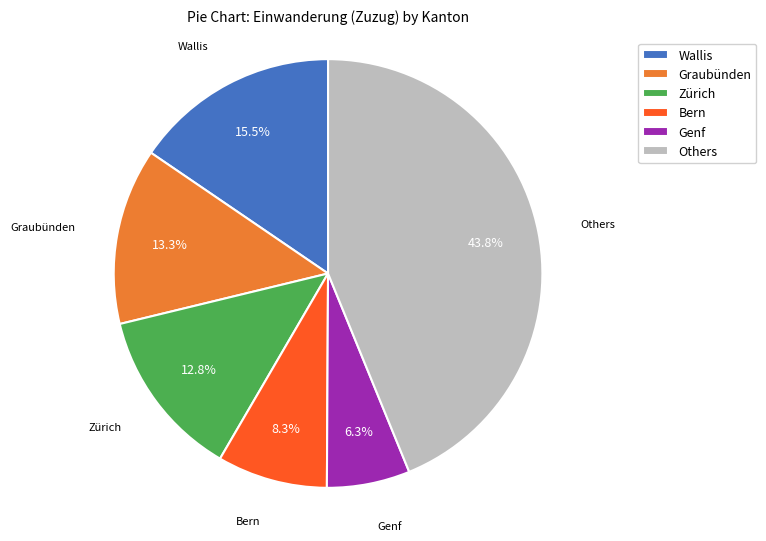

Count the number of slices in the pie.

6